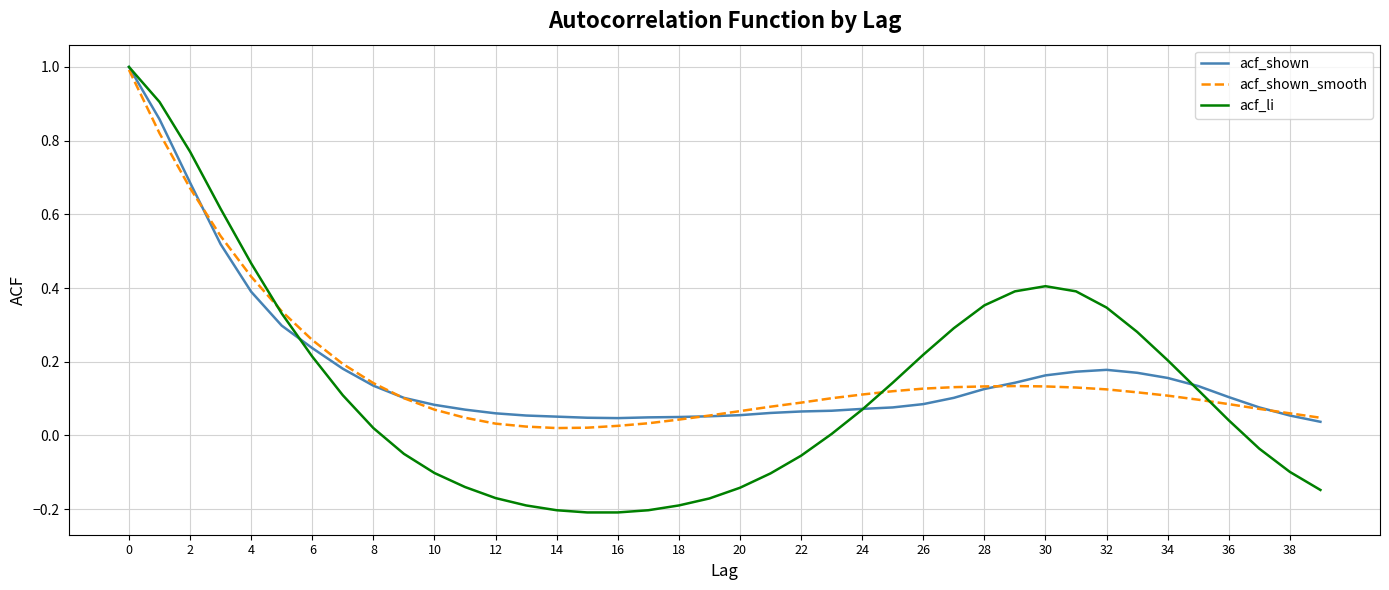

What is the greatest value displayed?

1.0